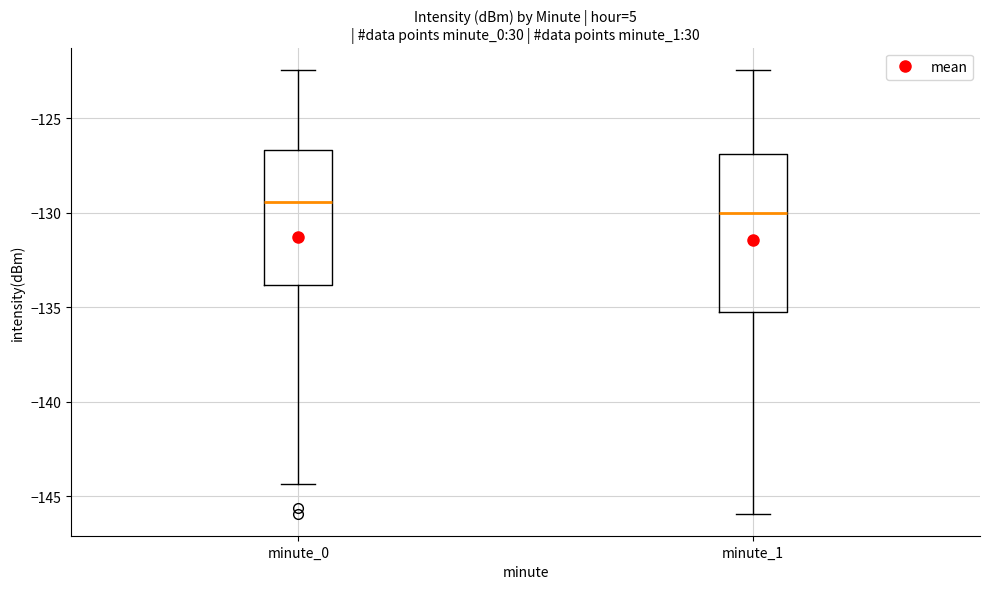

Reading left to right, transcribe this box plot: for each box, give where its median line is, the range the box spans, and where its two whiskers end, as read against the y-axis. The values are not printed on the chart, so give them approximately, as read against the axis.

minute_0: median -129.5, box -134.0 to -126.5, whiskers -144.5 to -122.5
minute_1: median -130.0, box -135.5 to -127.0, whiskers -146.0 to -122.5